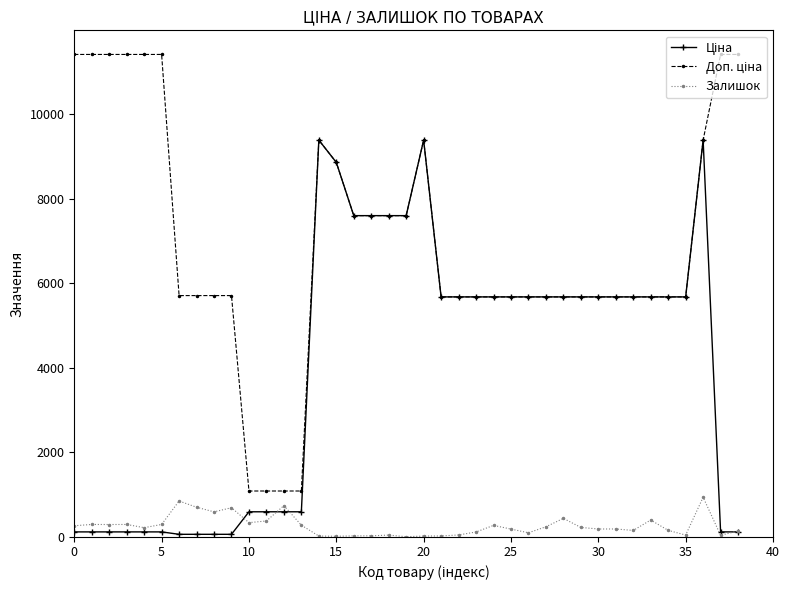

True or false: Залишок has more than 2 points higher than both neighbors.

True